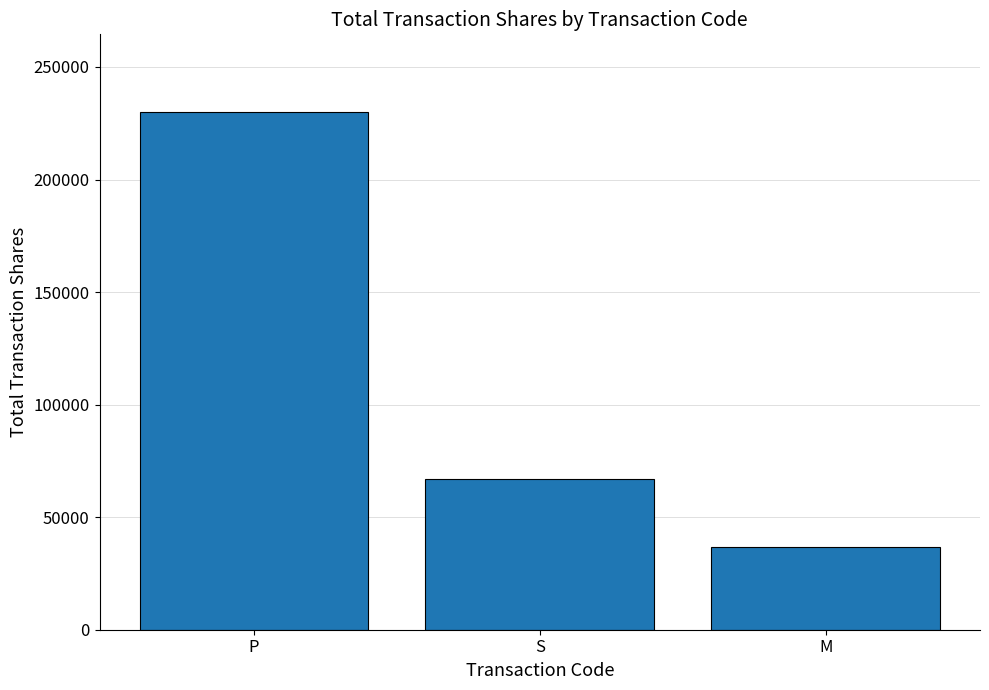

What is the smallest value displayed?

36835